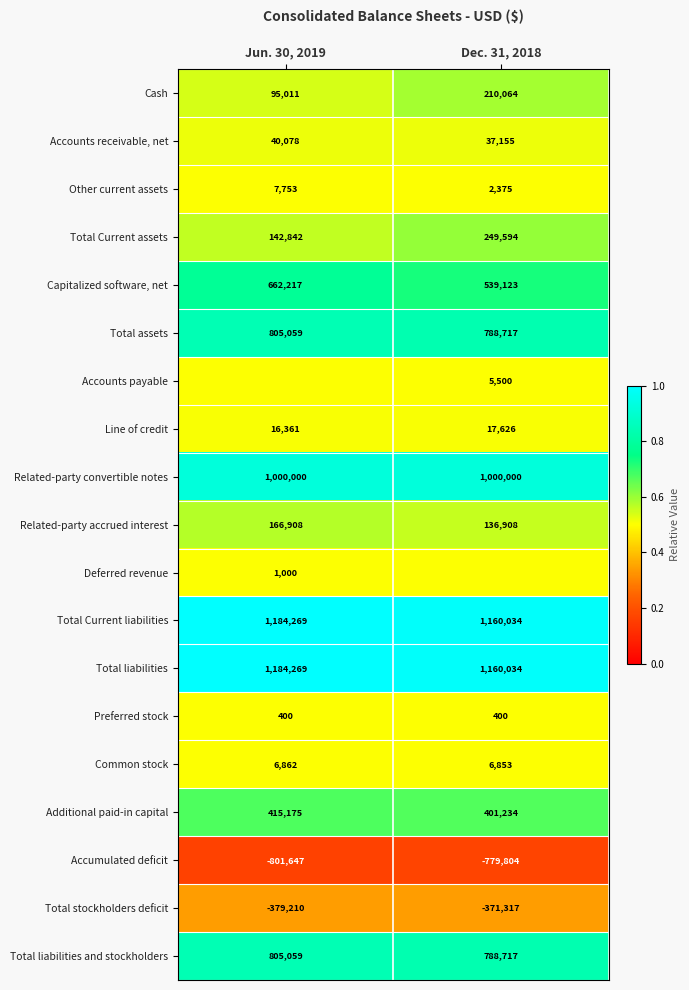

Is the value of Related-party convertible notes at Jun. 30, 2019 greater than the value of Related-party accrued interest at Dec. 31, 2018?

Yes